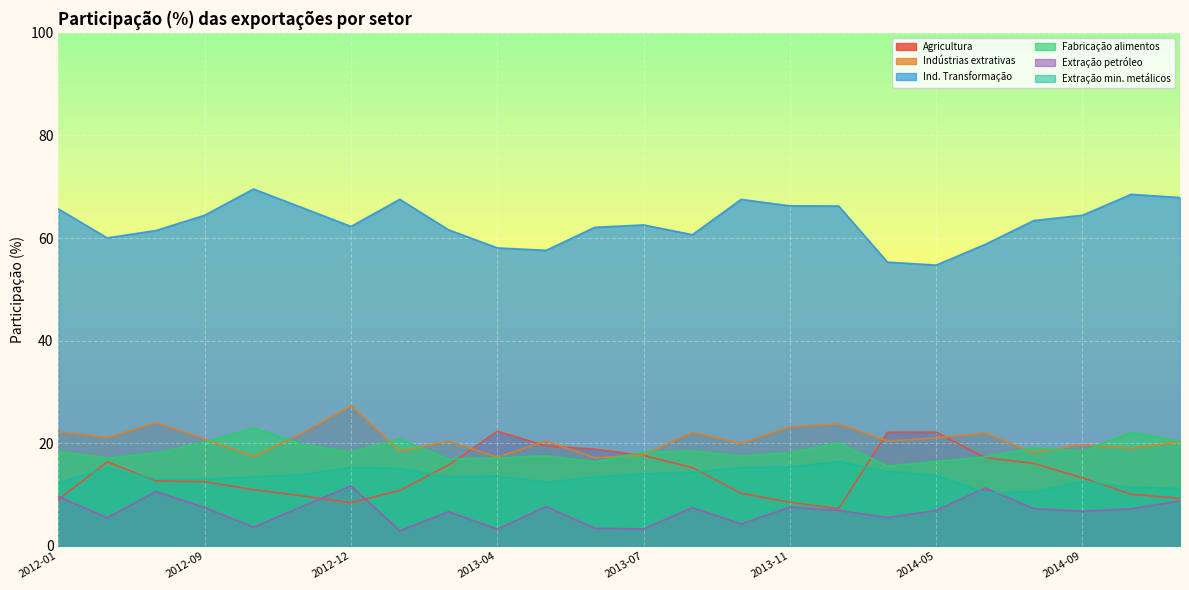

At which label does Extração petróleo reach its minimum?

2013-01